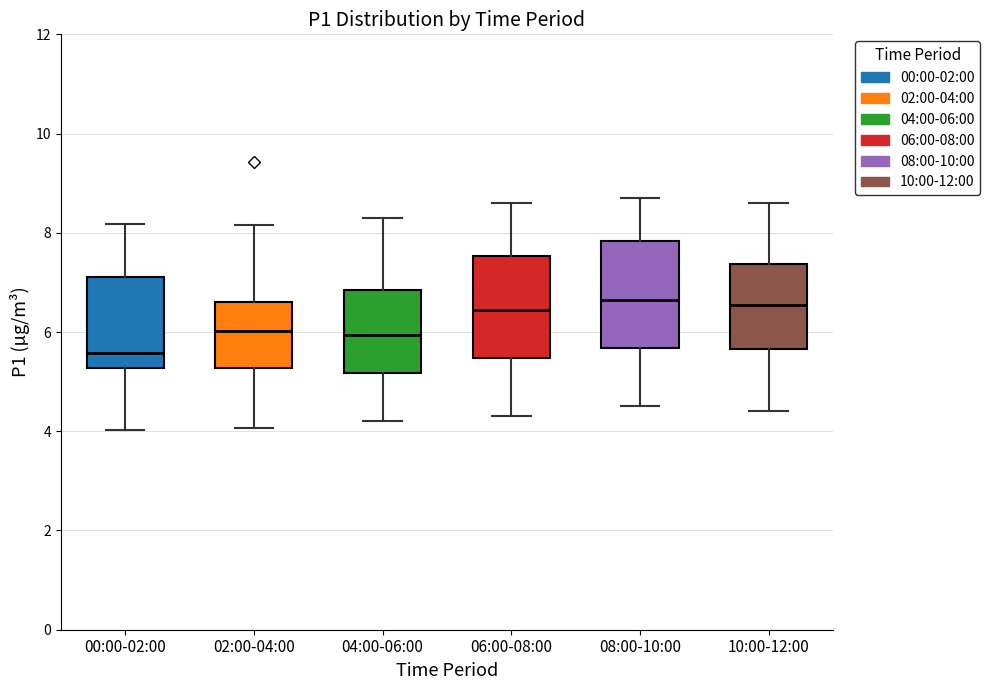

Where is the lower edge of the box for 06:00-08:00 on the y-axis? The values are not printed on the chart, so give them approximately, as read against the axis.

5.4